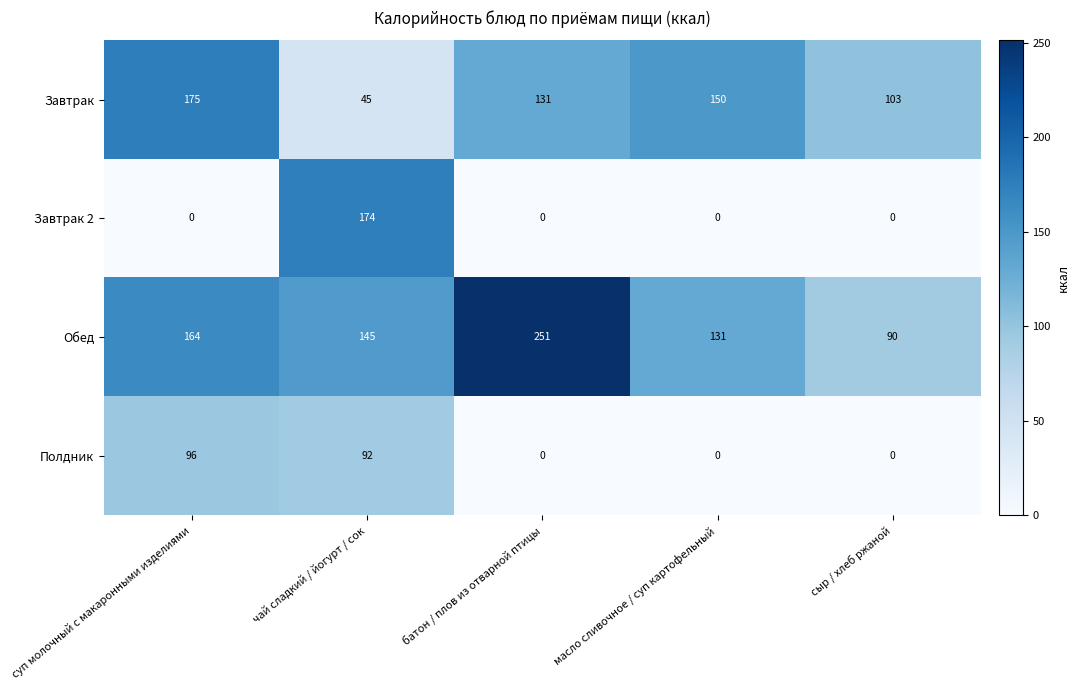

Reading left to right, list all the values displayed in this chart.

Завтрак: 175	45	131	150	103
Завтрак 2: 0	174	0	0	0
Обед: 164	145	251	131	90
Полдник: 96	92	0	0	0